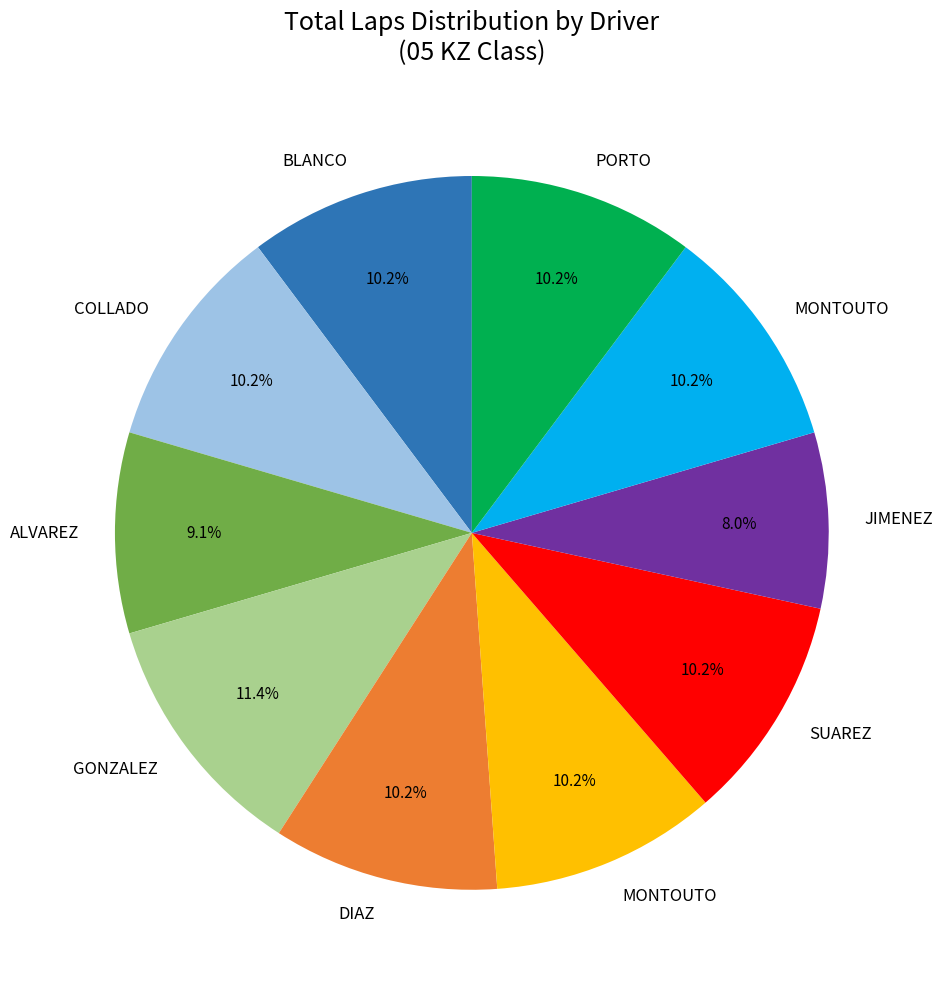

Is there any slice that represents more than half of the pie?

No